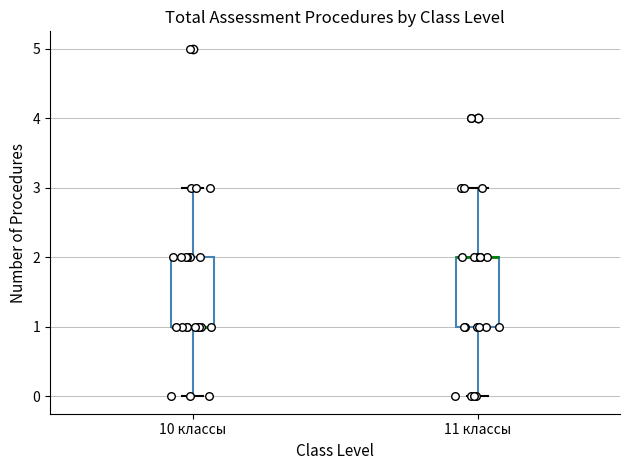

Where does the upper whisker of the box for 10 классы end on the y-axis? The values are not printed on the chart, so give them approximately, as read against the axis.

3